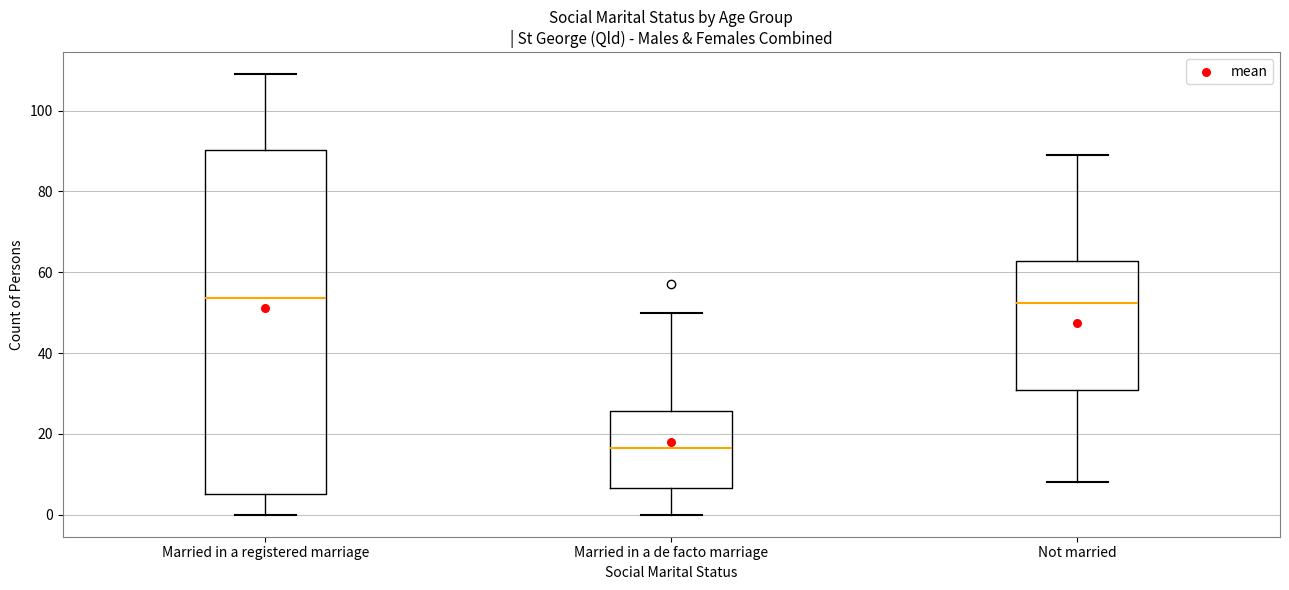

Reading left to right, read every box against the y-axis: the position of its median line, the range the box covers, and the ends of its whiskers. The values are not printed on the chart, so give them approximately, as read against the axis.

Married in a registered marriage: median 54, box 6 to 90, whiskers 0 to 110
Married in a de facto marriage: median 16, box 6 to 26, whiskers 0 to 50
Not married: median 52, box 30 to 62, whiskers 8 to 90